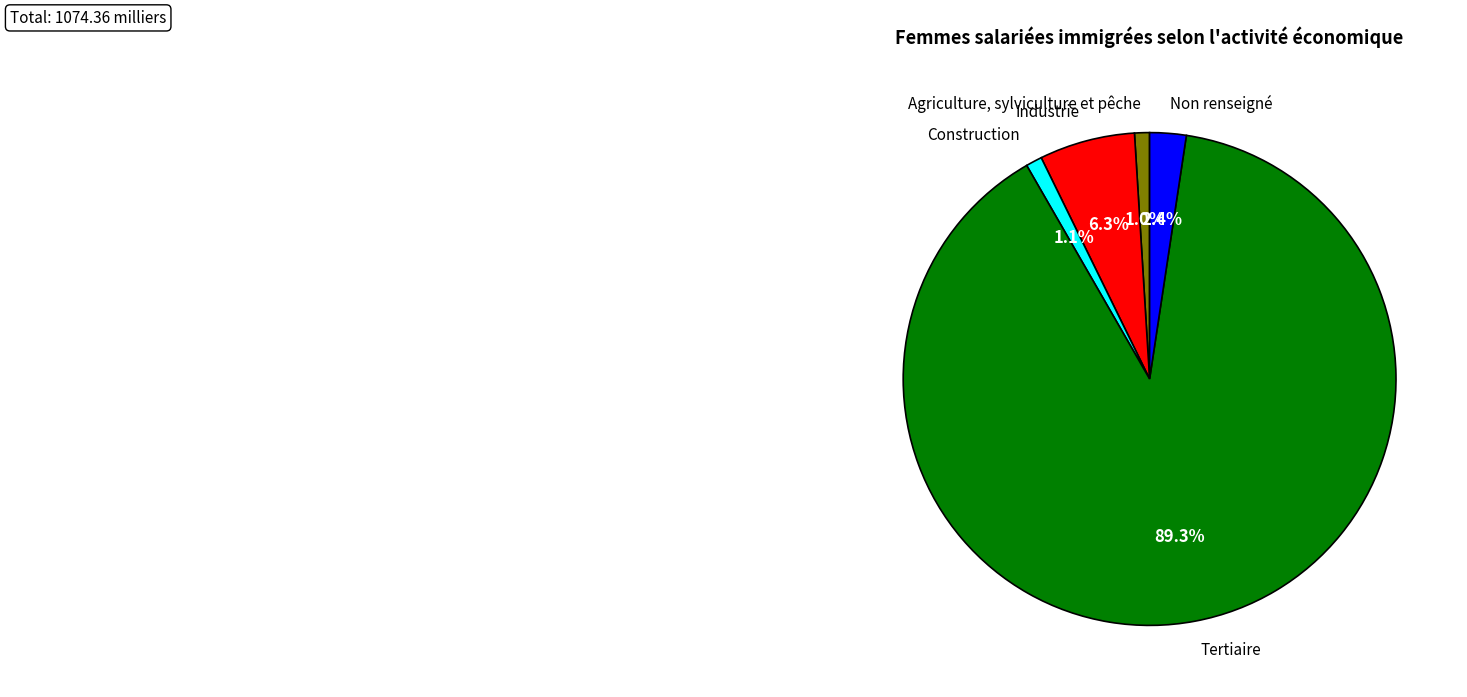

Which category accounts for the majority?

Tertiaire